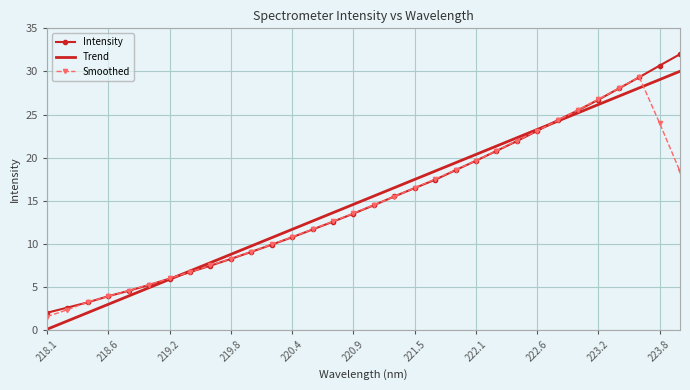

Which series has the largest range (max minus min)?

Intensity